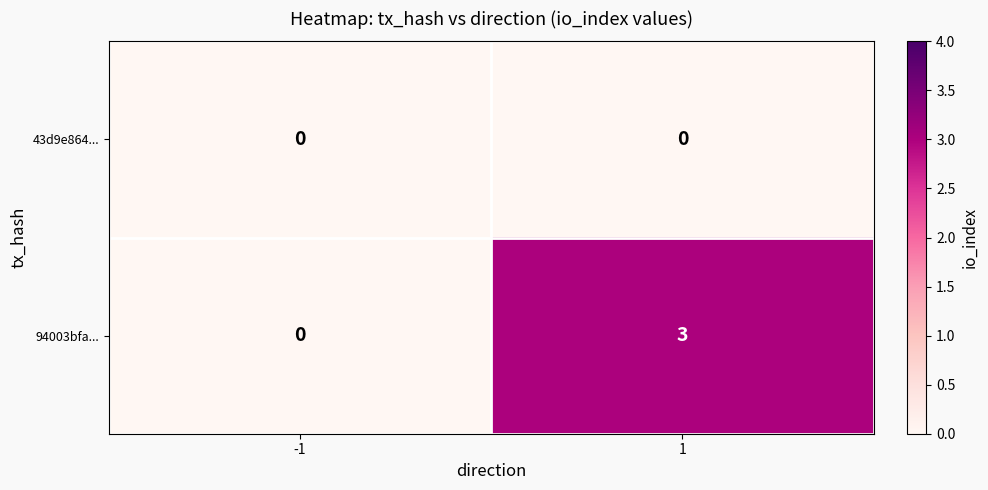

What is the spread (max minus min) of values at 1?

3